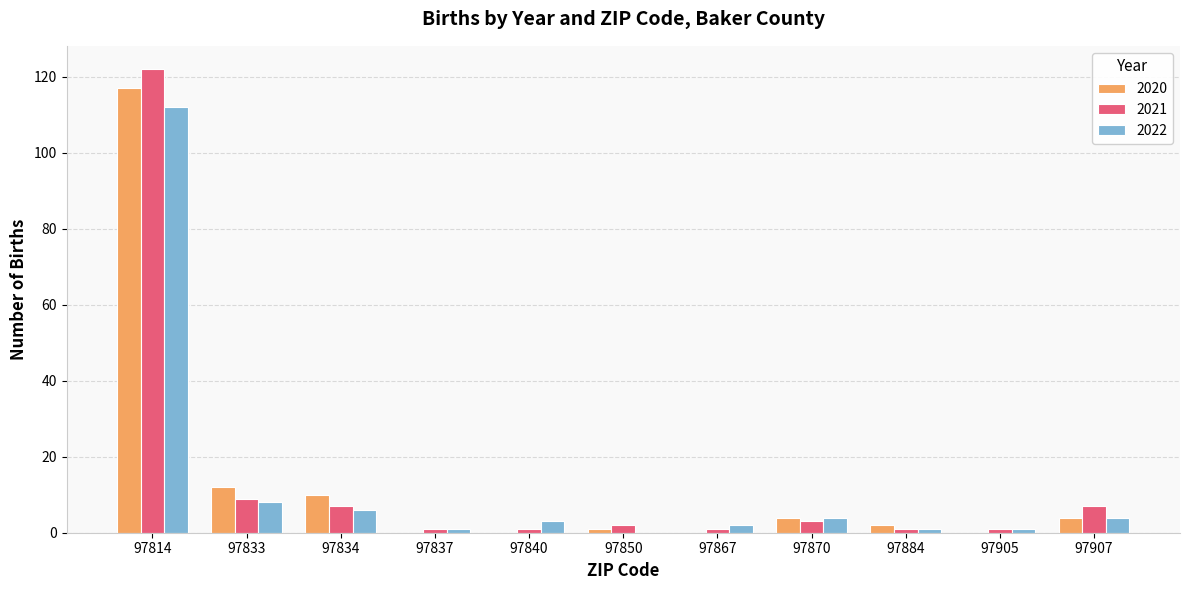

What is the sum of all 2020 values?

150